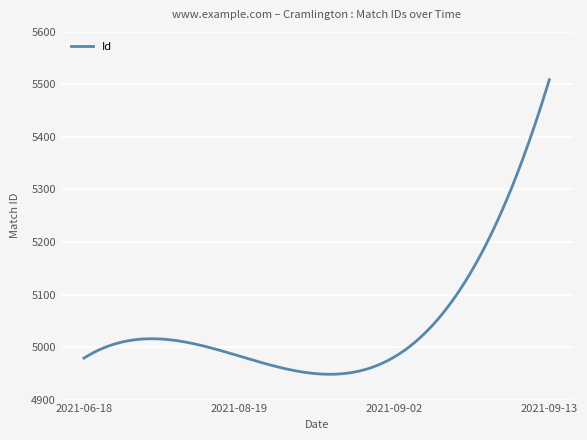

Does the chart display data point markers on the line(s)?

No